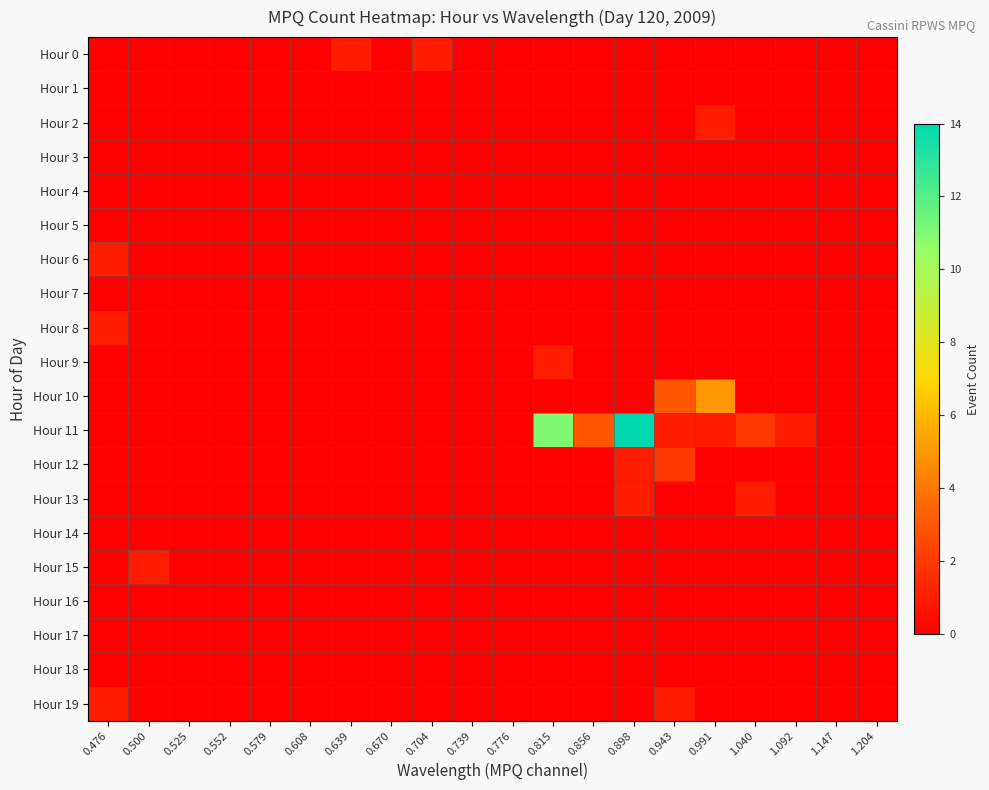

What is the greatest value displayed?

14